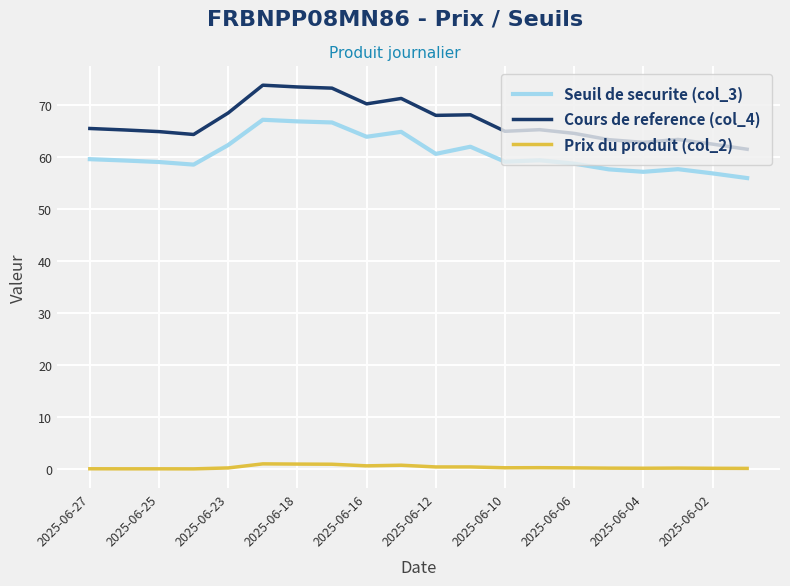

Which series has the widest spread of values?

Cours de reference (col_4)